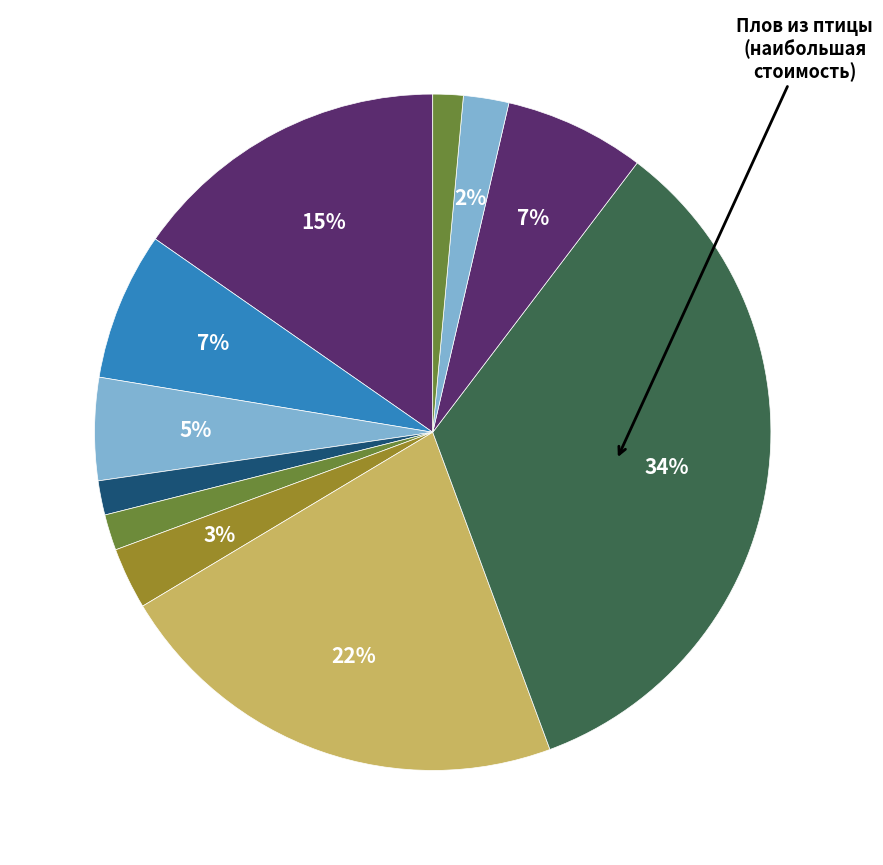

How many slices are in this pie chart?

11